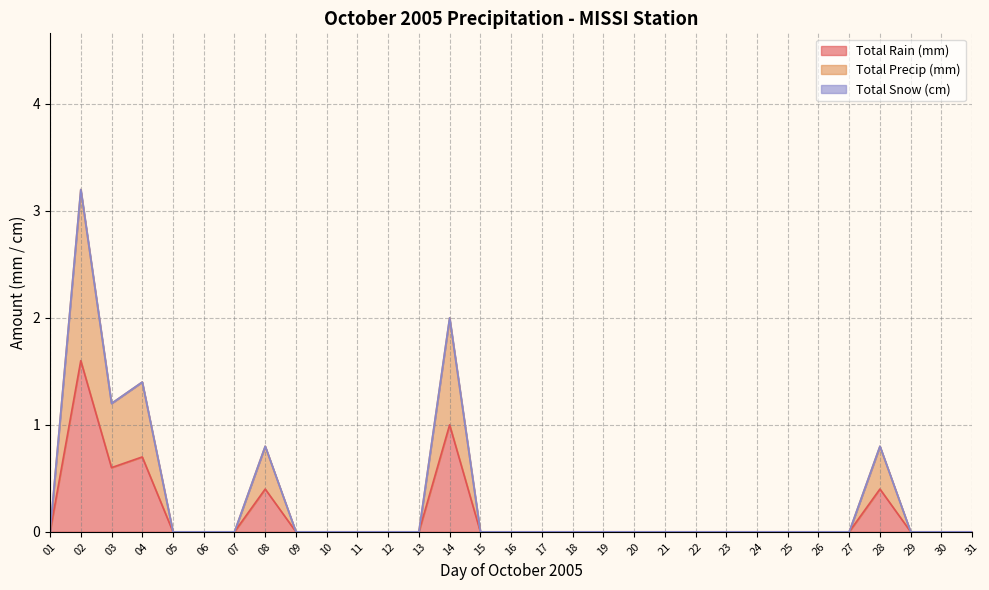

Where is the first local maximum for Total Rain (mm)?

02